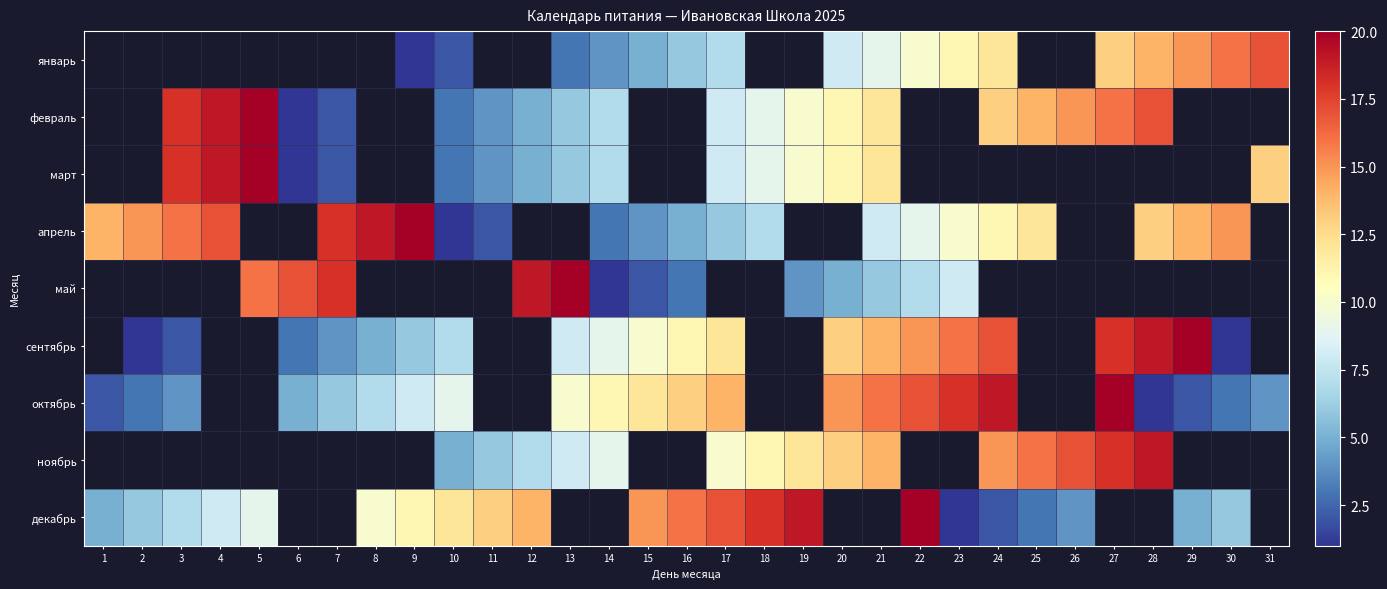

The value of сентябрь at 6 is 3.0. True or false?

True